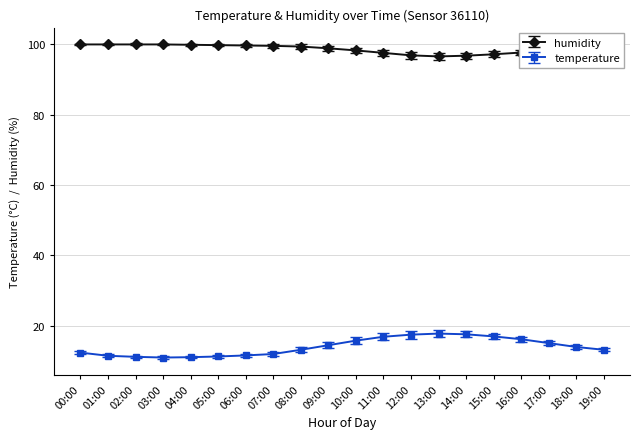

What is the sum of the humidity values at 19:00 and 02:00?

199.1